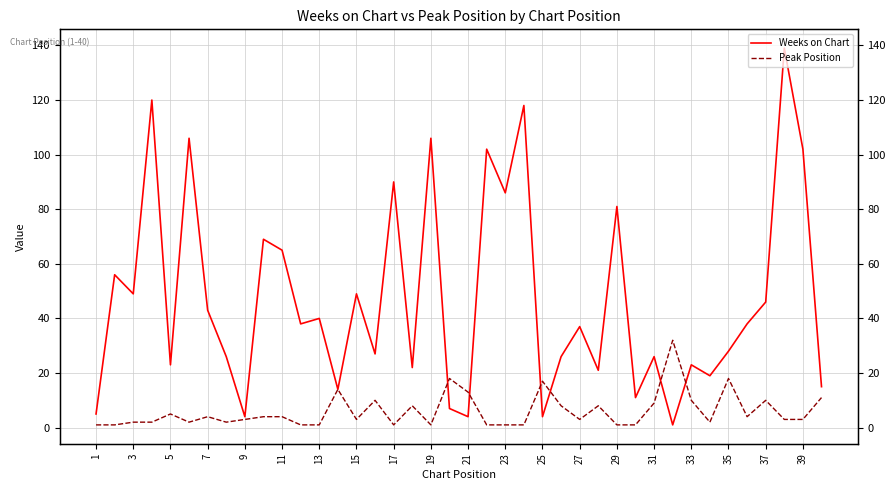

After their last crossing, which series has the higher values: Weeks on Chart or Peak Position?

Weeks on Chart